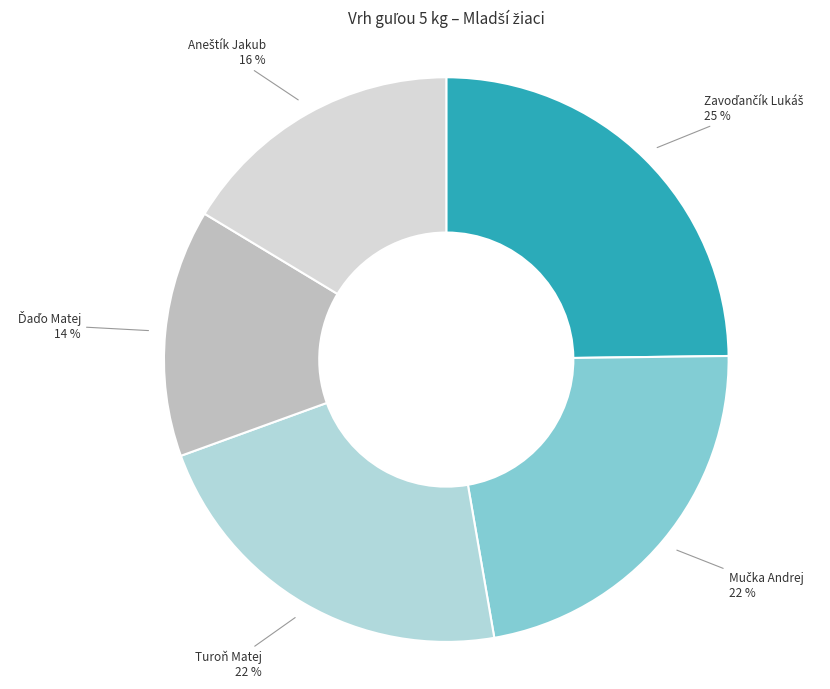

To the nearest percent, what is the difference between the largest and smallest slice percentages?

11%